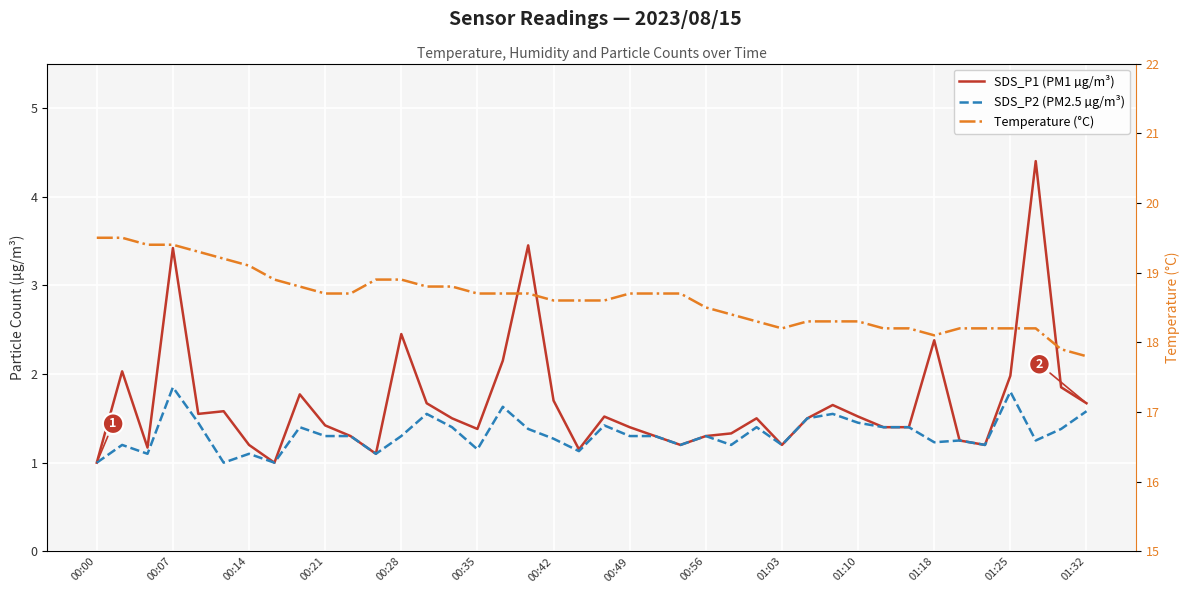

True or false: SDS_P1 (PM1 µg/m³) and Temperature (°C) intersect in this chart.

False